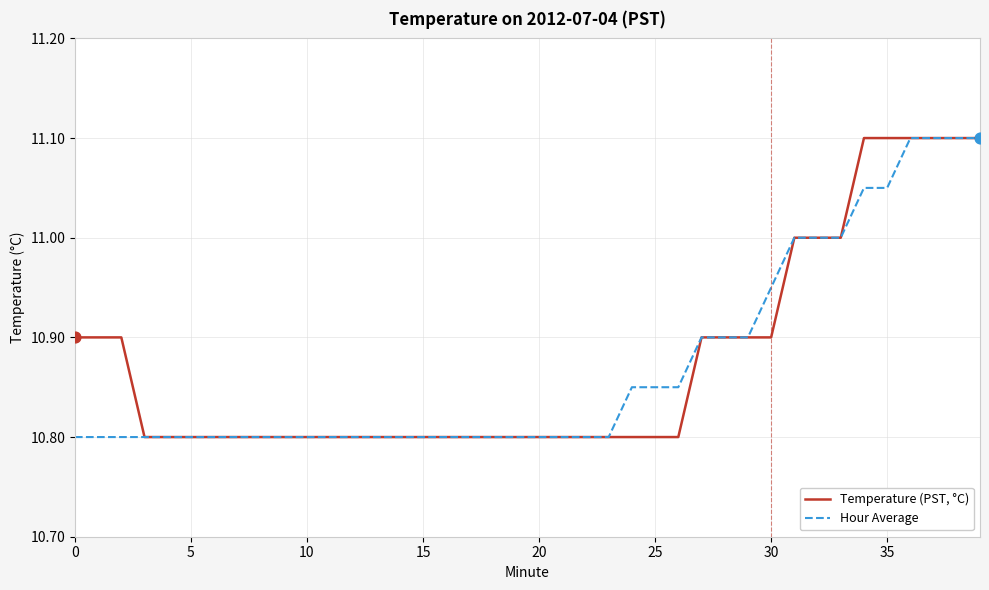

List the series in order of their overall mean, highest first.

Temperature (PST, °C), Hour Average